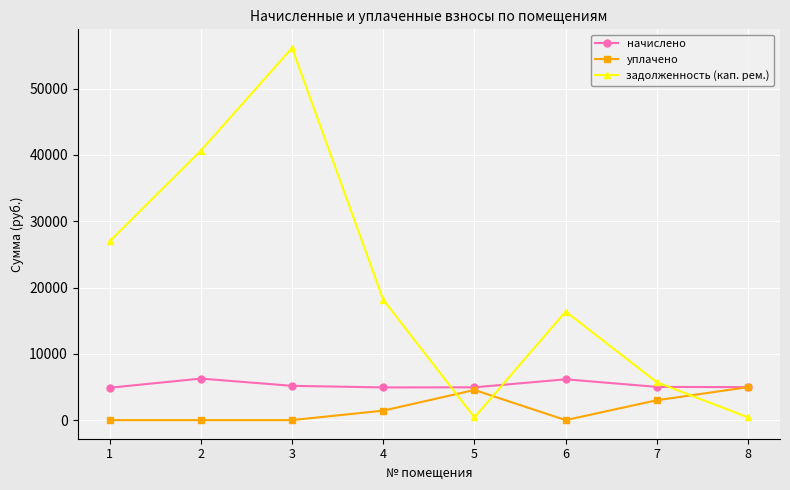

What is the total value across all series at 1?

31844.2